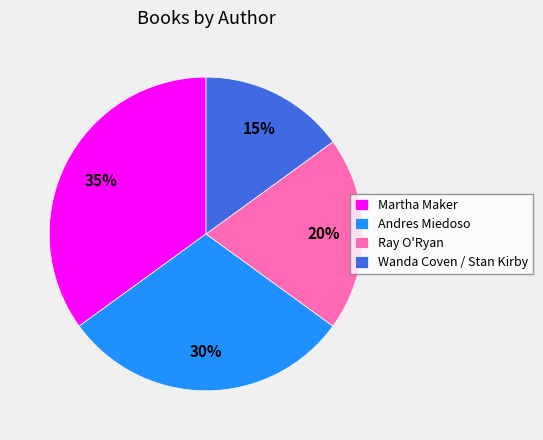

True or false: Ray O'Ryan accounts for 20% of the total.

True